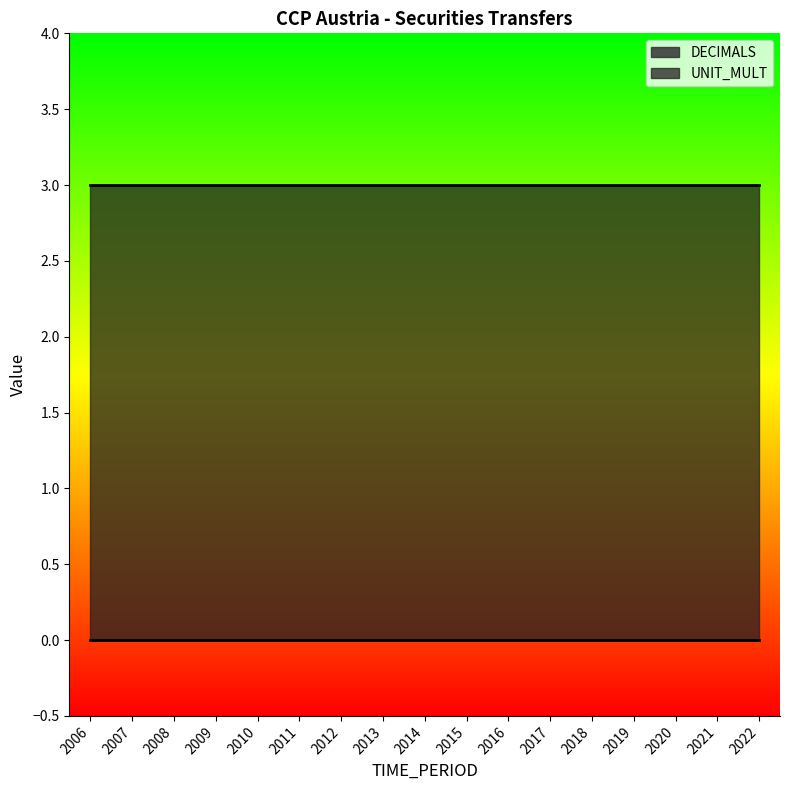

What is the total value across all series at 2006?

3